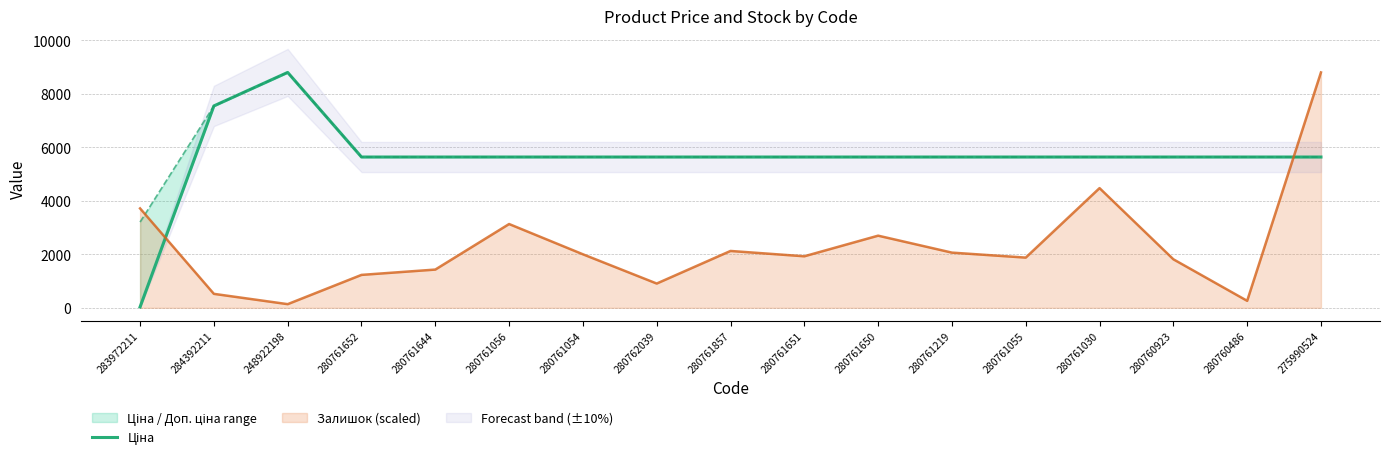

Reading left to right, extract all data points from this chart.

283972211=32.0	284392211=7545.9	248922198=8797.6	280761652=5636.0	280761644=5636.0	280761056=5636.0	280761054=5636.0	280762039=5636.0	280761857=5636.0	280761651=5636.0	280761650=5636.0	280761219=5636.0	280761055=5636.0	280761030=5636.0	280760923=5636.0	280760486=5636.0	275990524=5636.0